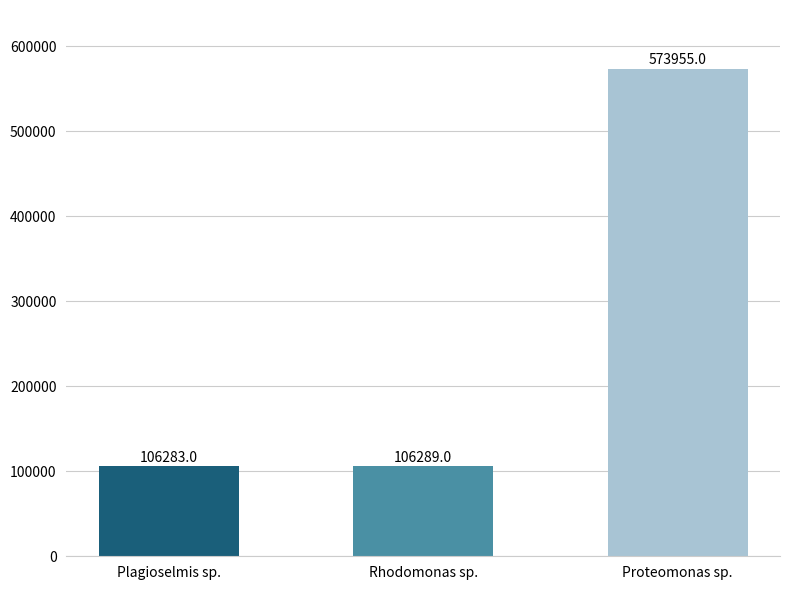

What is the average value?

262176